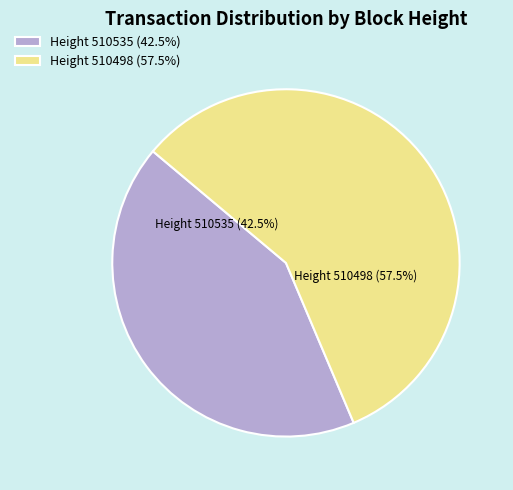

Is Height 510498 (57.5%) the majority of the pie?

Yes